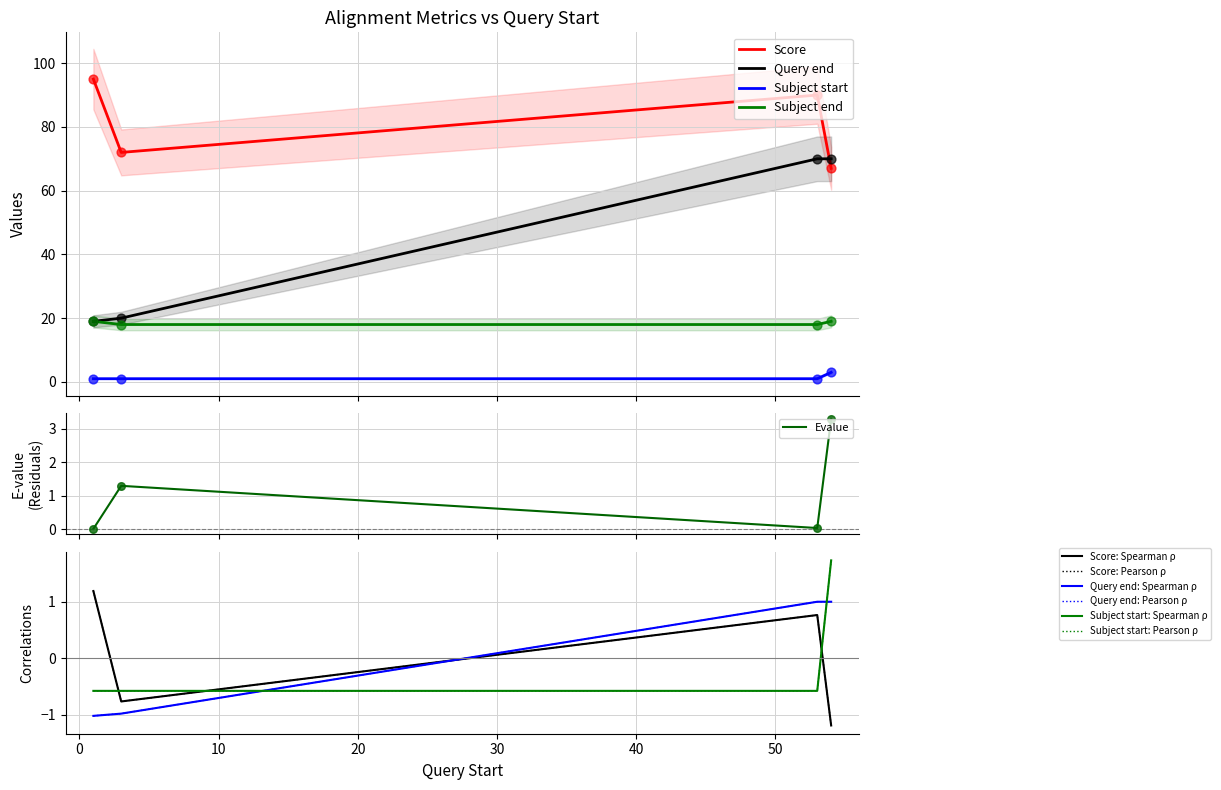

Which series has the largest Y range (max minus min)?

Query end